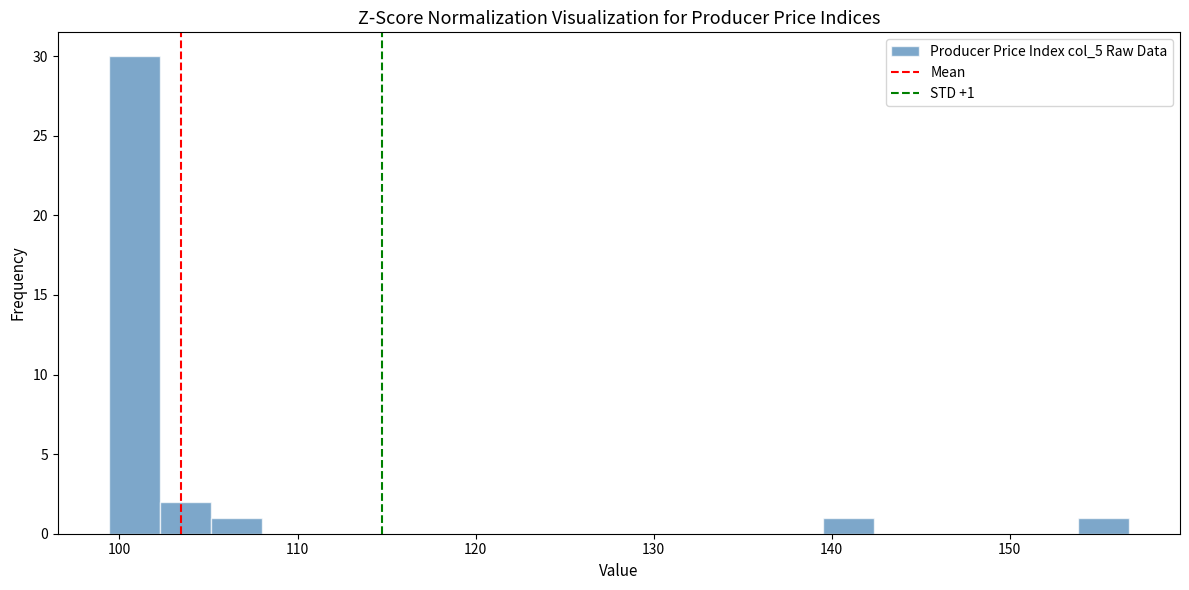

Read against the x-axis, roughly where is the centre of the tallest bar?

101